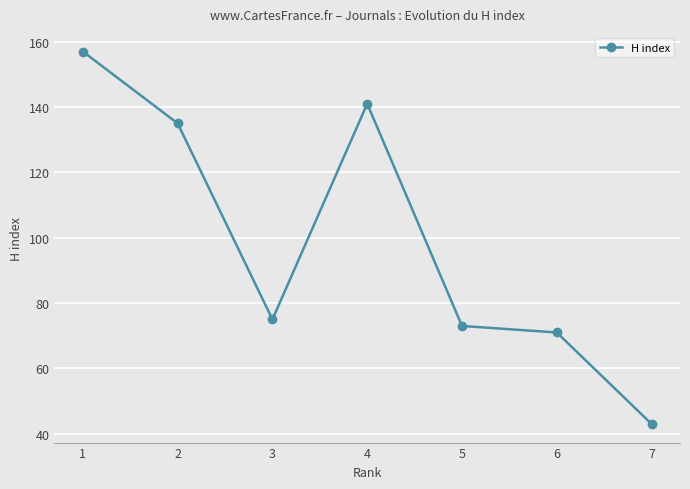

Reading right to left, extract all data points from this chart.

7=43	6=71	5=73	4=141	3=75	2=135	1=157